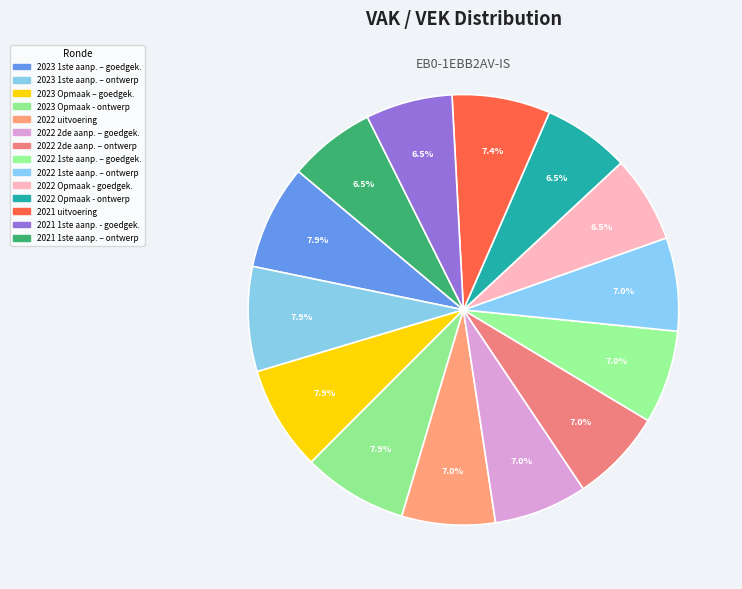

To the nearest percent, what portion does 2021 uitvoering represent?

7%